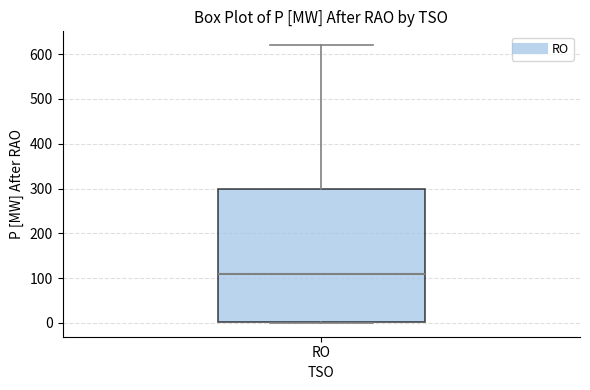

Transcribe this box plot: give where the median line is, the range the box spans, and where the two whiskers end, as read against the y-axis. The values are not printed on the chart, so give them approximately, as read against the axis.

median 110, box 0 to 300, whiskers 0 to 620